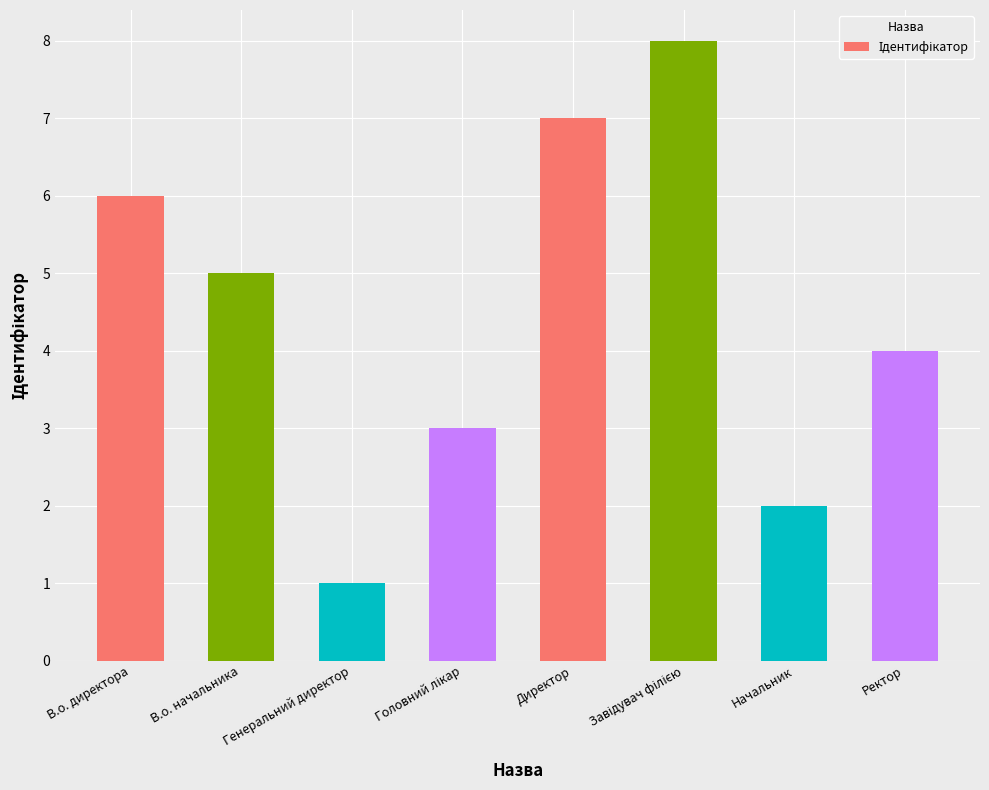

At which label is the value closest to 4?

Ректор